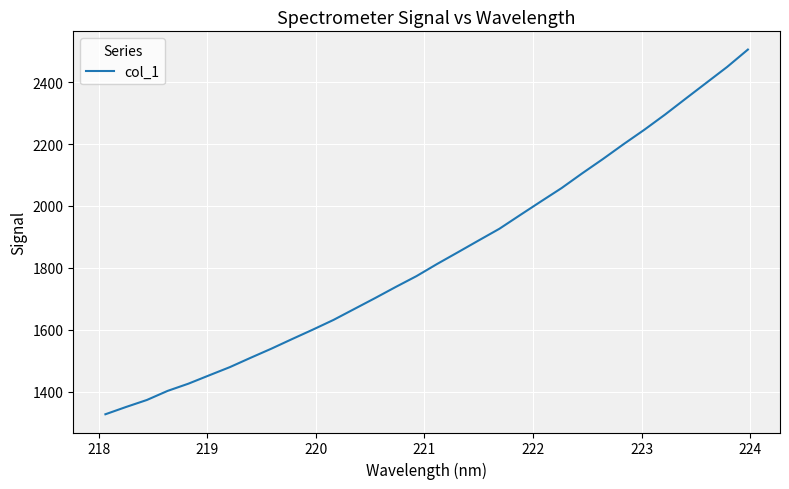

What is the greatest value displayed?

2505.4